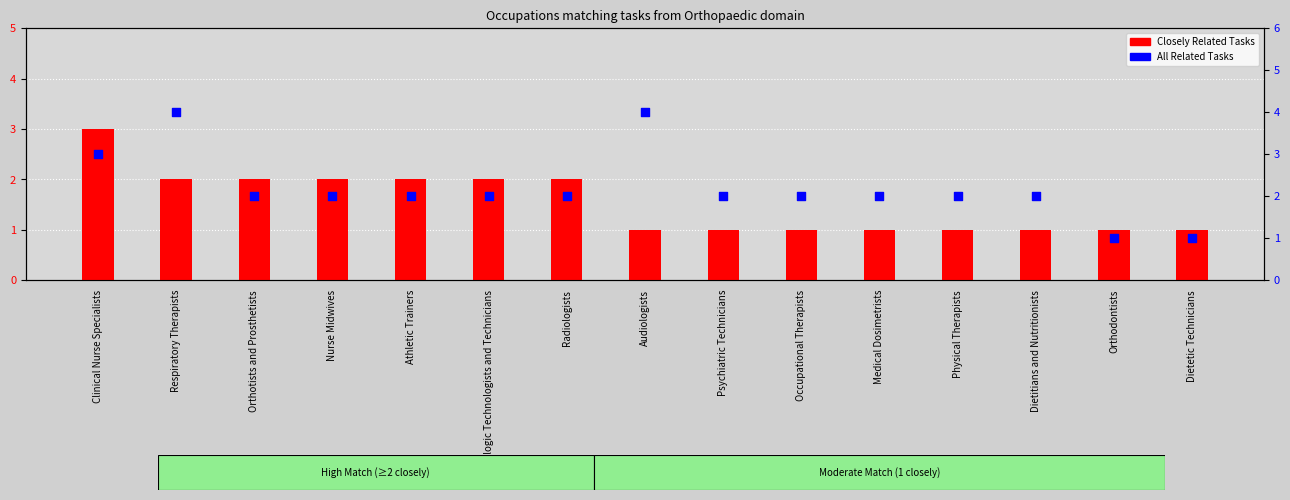

What are all the series names shown in the legend?

Closely Related Tasks, All Related Tasks